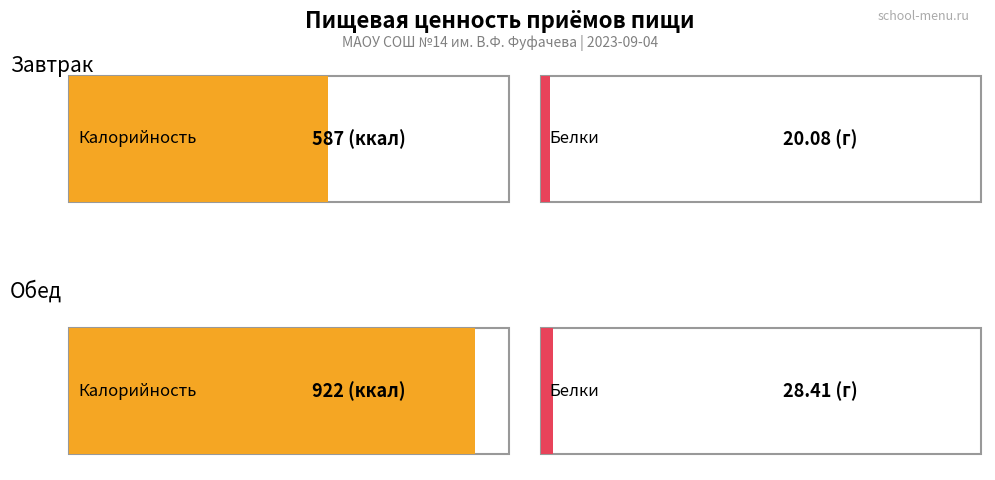

What are all the series names shown in the legend?

Калорийность, Белки